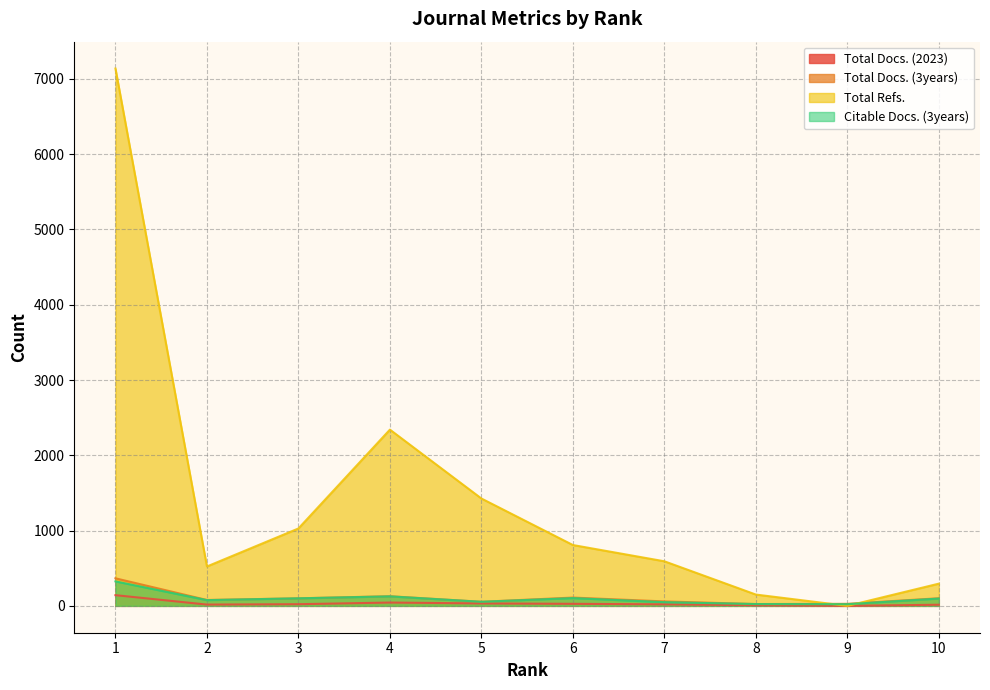

What is the highest value of the Total Refs. series?

7138